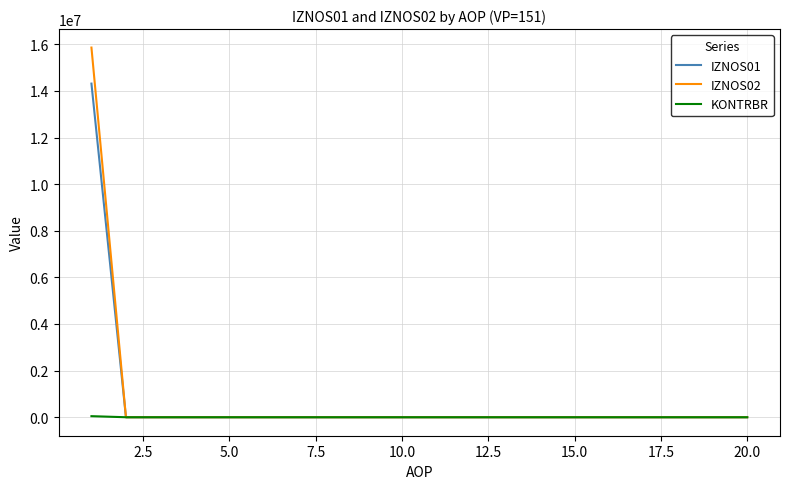

Does the chart have visible grid lines?

Yes